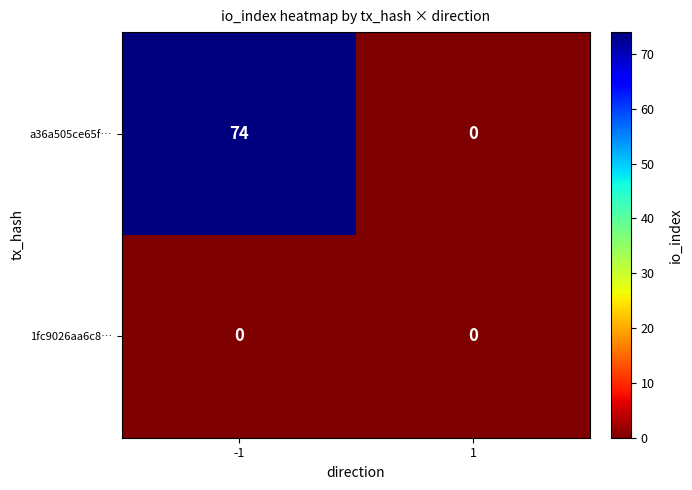

What is the difference between the maximum and minimum values in the a36a505ce65f… series?

74